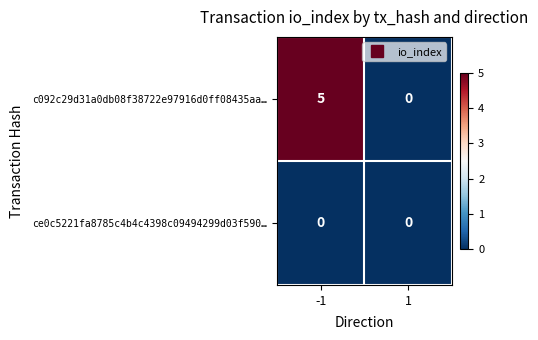

Is it true that ce0c5221fa8785c4b4c4398c09494299d03f590… equals 0 at -1?

True